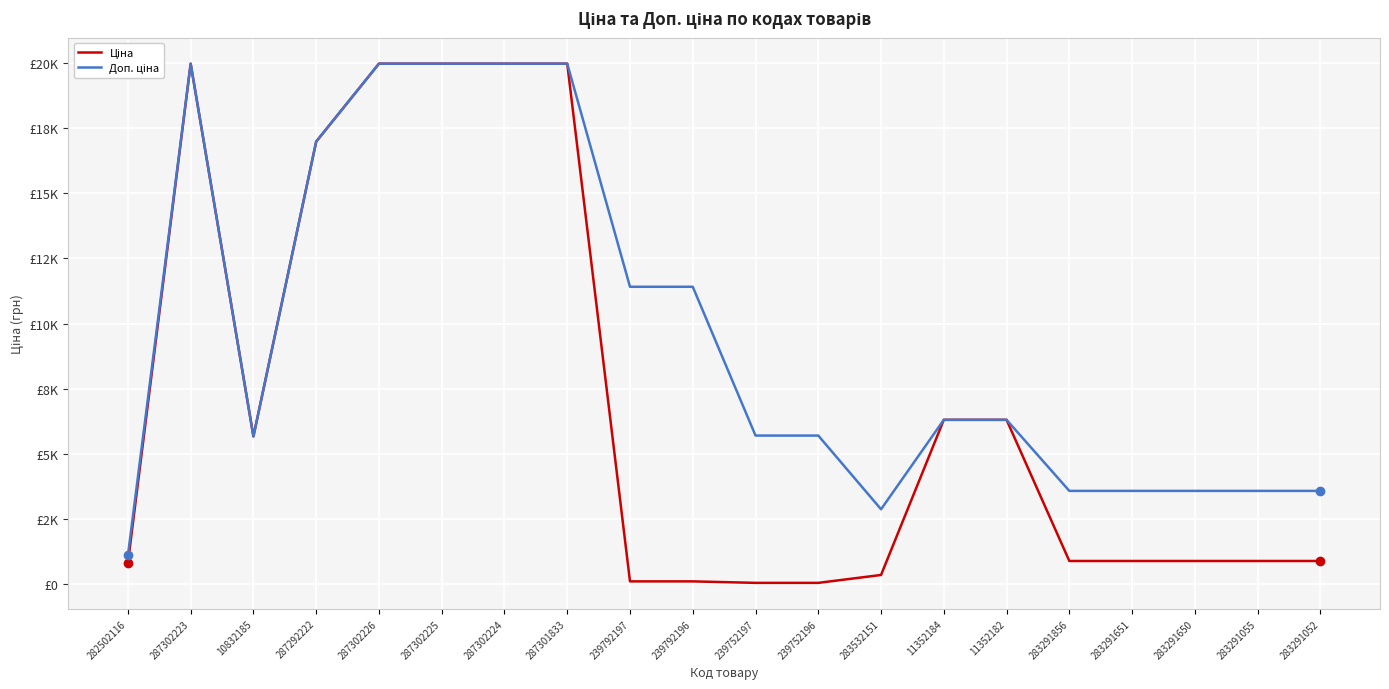

Reading left to right, transcribe all the data shown in this chart.

Ціна: 818.5	19964.2	5673.8	16976.3	19964.2	19964.2	19964.2	19964.2	114.1	114.1	57.0	57.0	359.9	6308.8	6308.8	895.9	895.9	895.9	895.9	895.9
Доп. ціна: 1109.2	19964.2	5673.8	16976.3	19964.2	19964.2	19964.2	19964.2	11410.0	11410.0	5705.0	5705.0	2878.8	6308.8	6308.8	3583.6	3583.6	3583.6	3583.6	3583.6